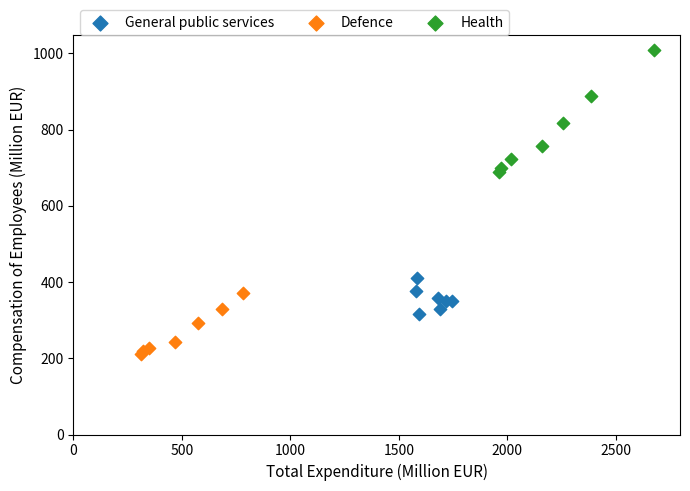

Which series has the largest Y range (max minus min)?

Health